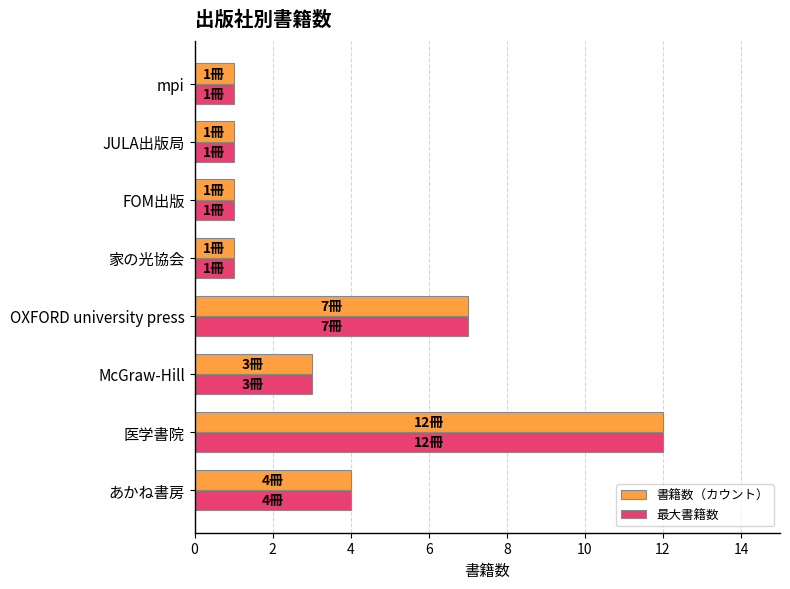

The value of 最大書籍数 at OXFORD university press is 2. True or false?

False